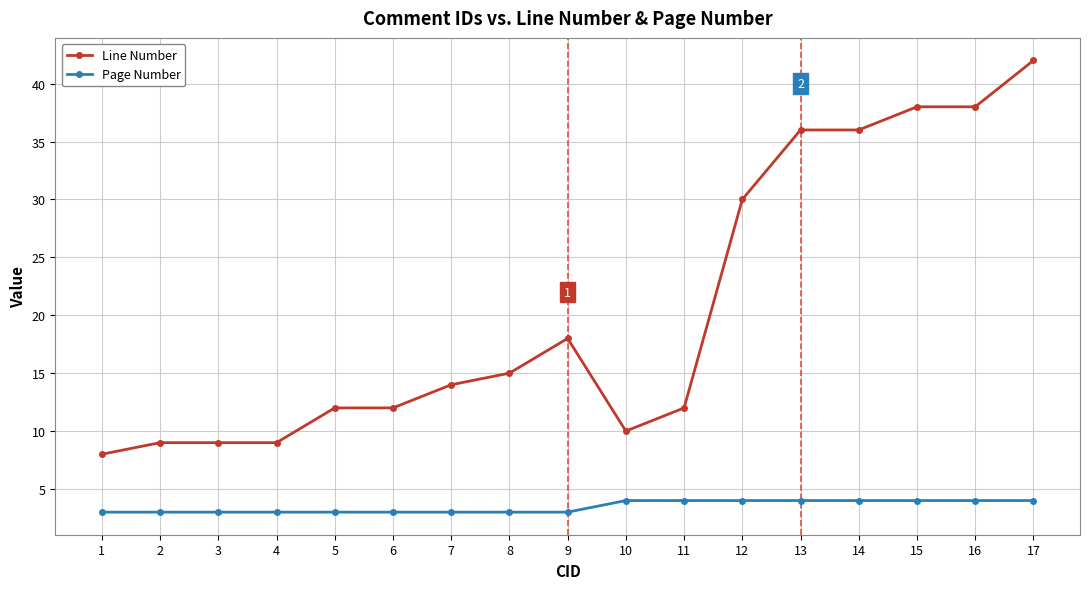

Does the chart display data point markers on the line(s)?

Yes